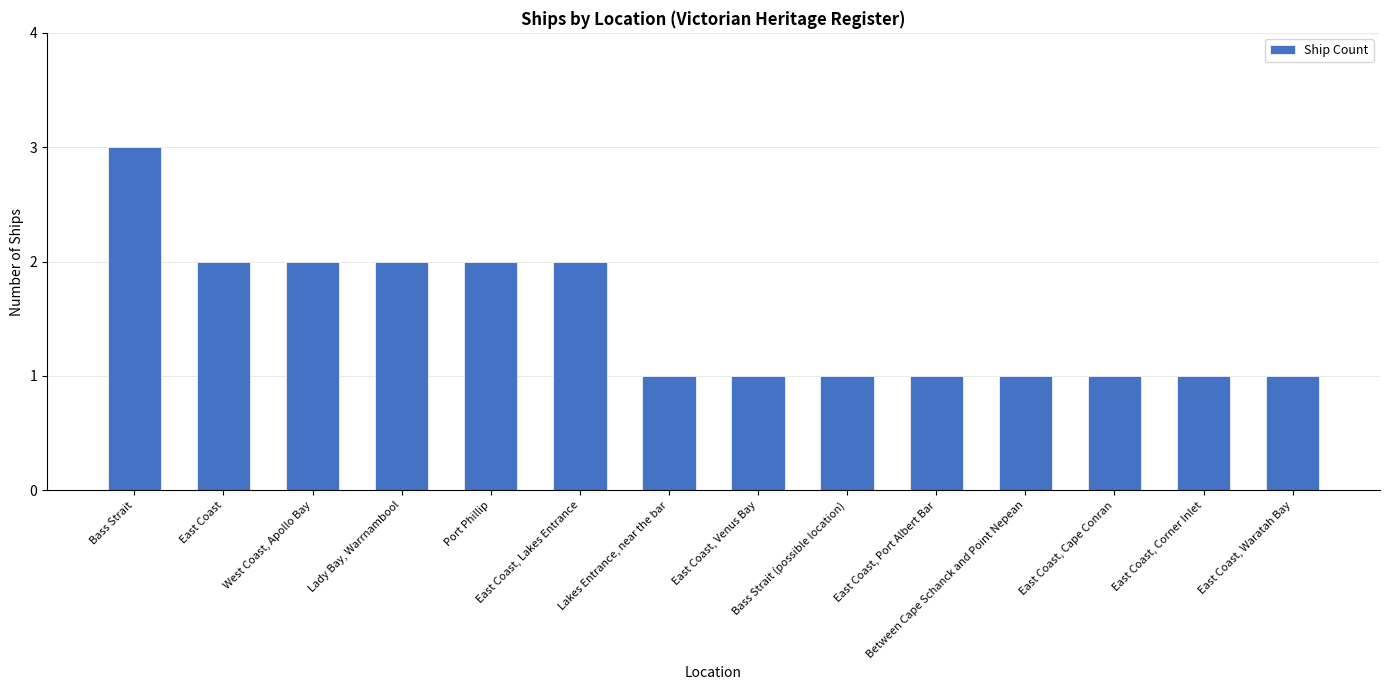

Does the chart contain stacked bars?

No